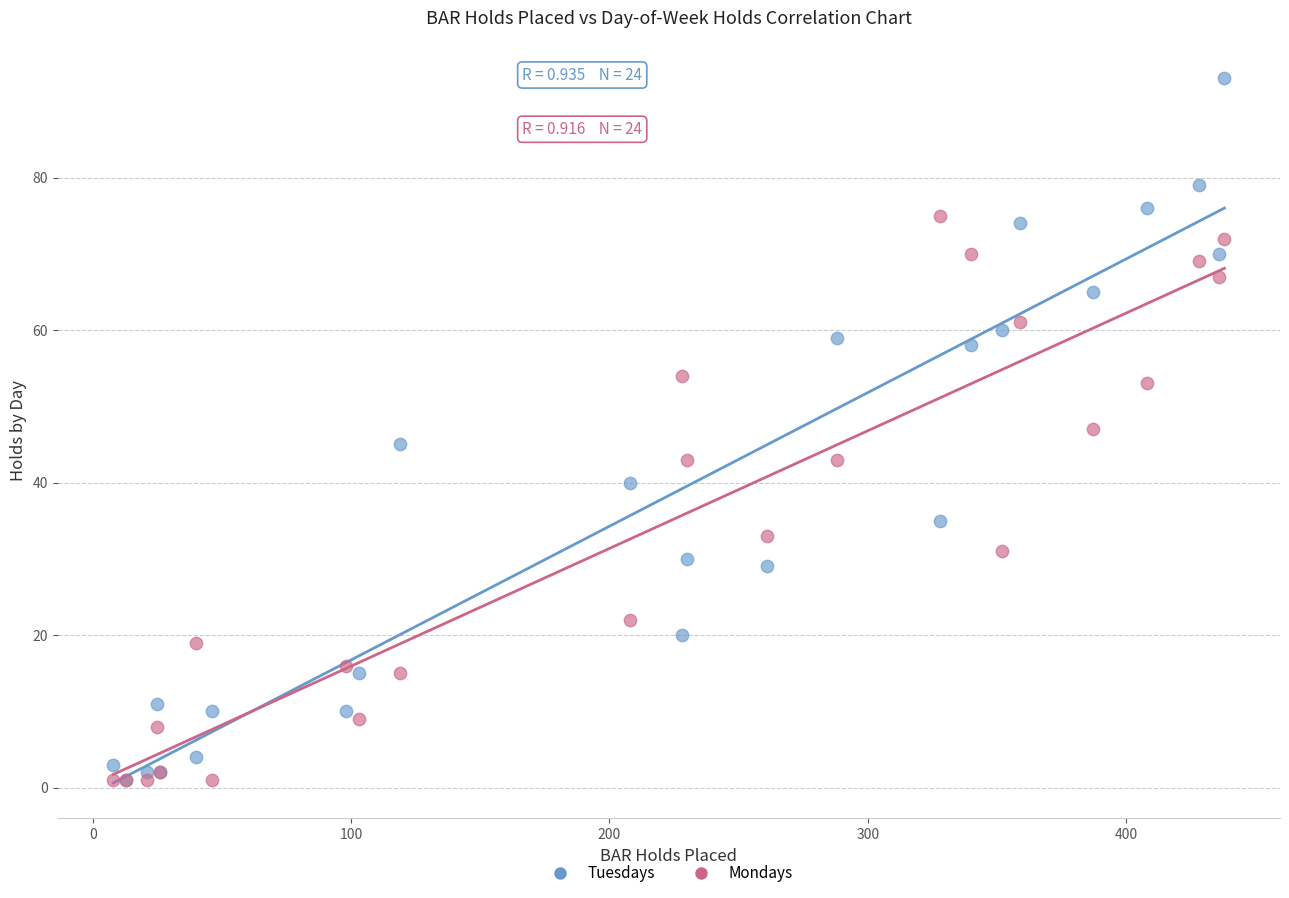

Which series has the largest Y range (max minus min)?

Tuesdays